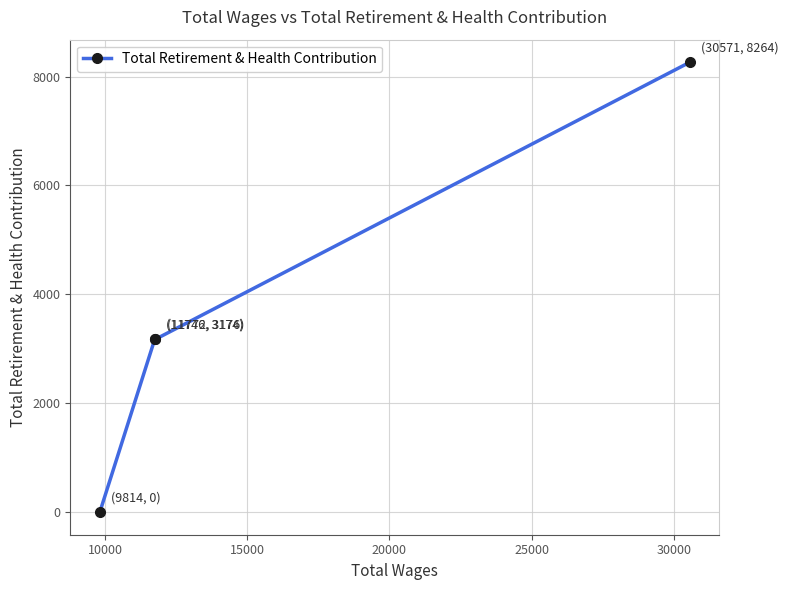

True or false: there are more than 2 points higher than both neighbors.

False